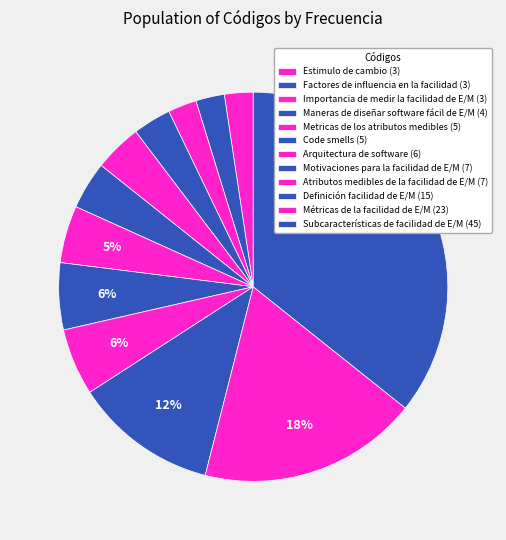

Approximately how many times larger is the value at Importancia de medir la facilidad de E/M compared to Code smells?

0.6